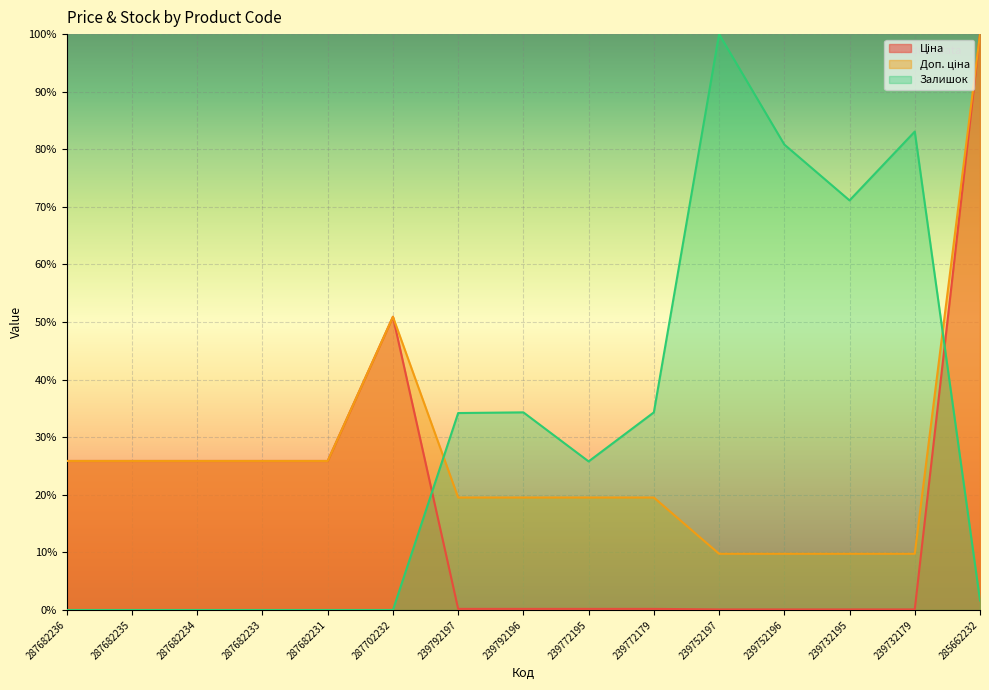

How many times do Ціна and Залишок cross each other?

2